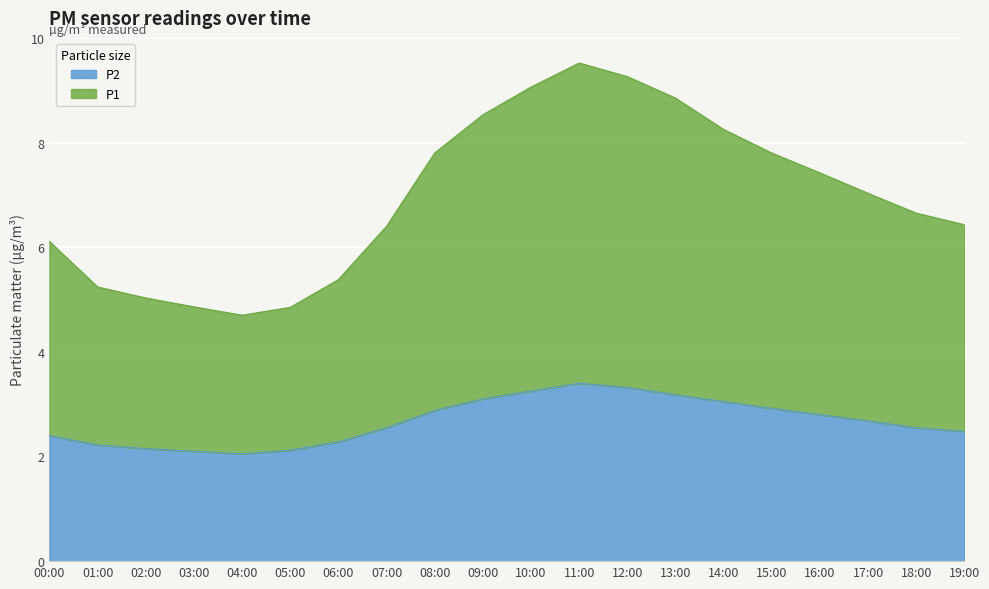

How many lines are shown in the chart?

2